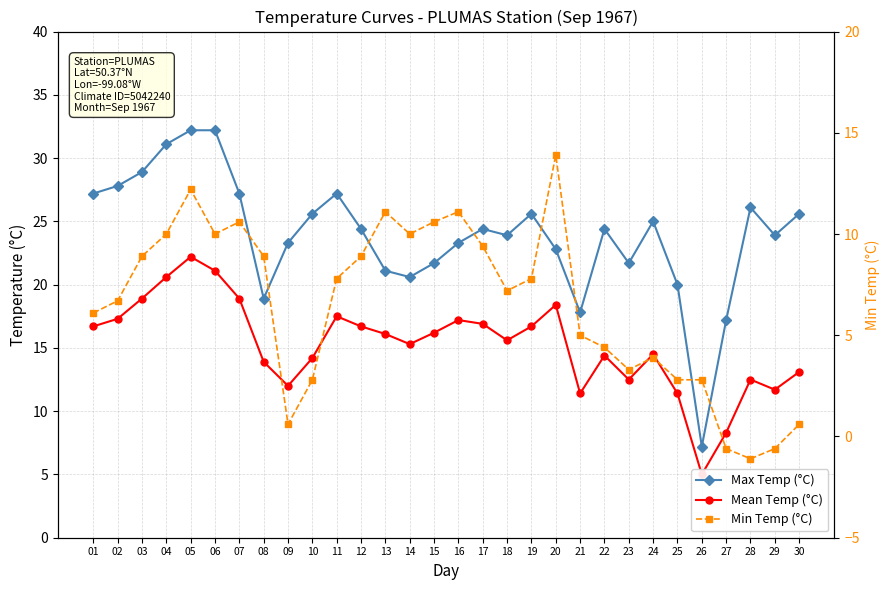

At which label does Min Temp (°C) first exceed 7?

03